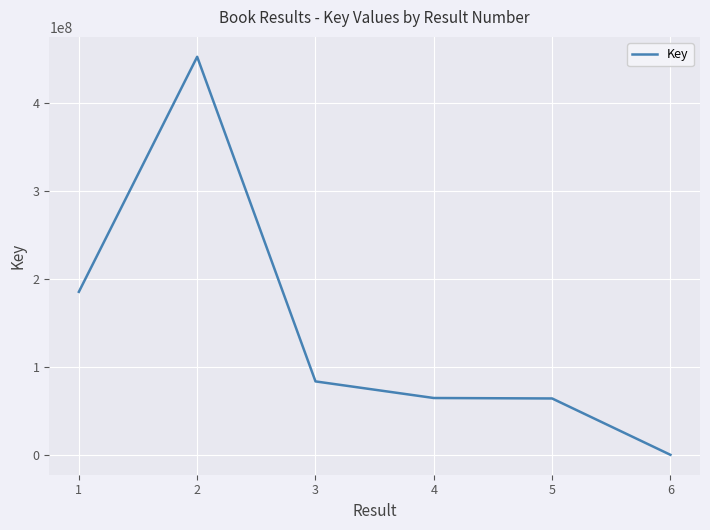

What is the change in value from 1 to 5?

-121150940